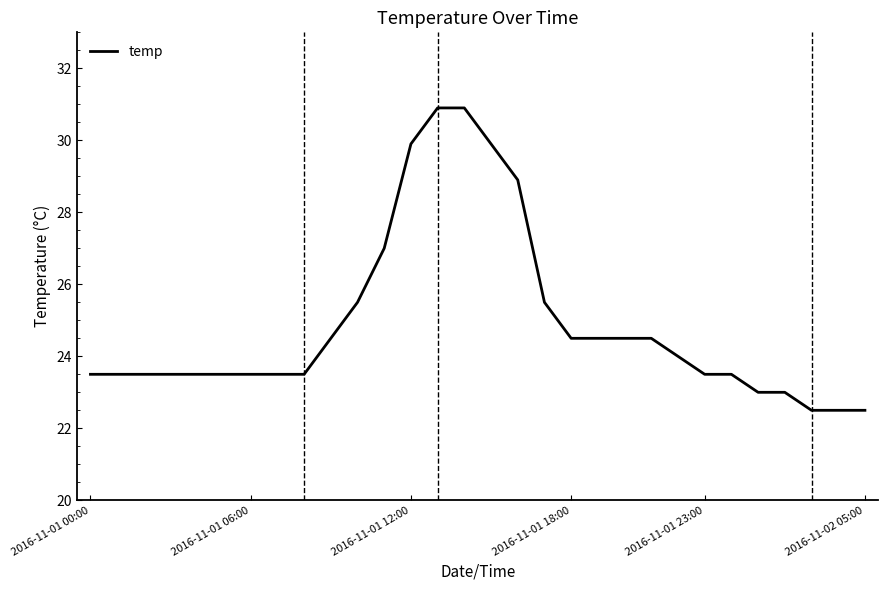

What is the smallest value displayed?

22.5